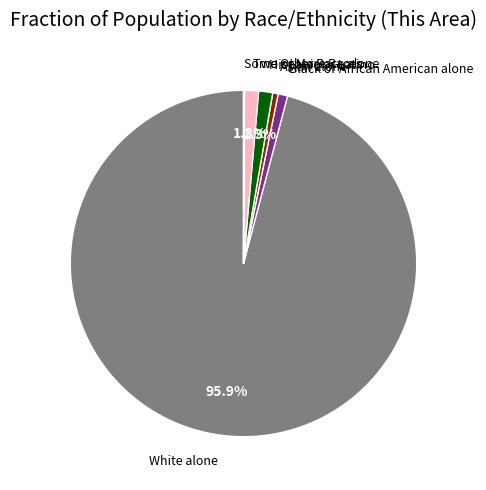

Does any single category account for the majority?

Yes